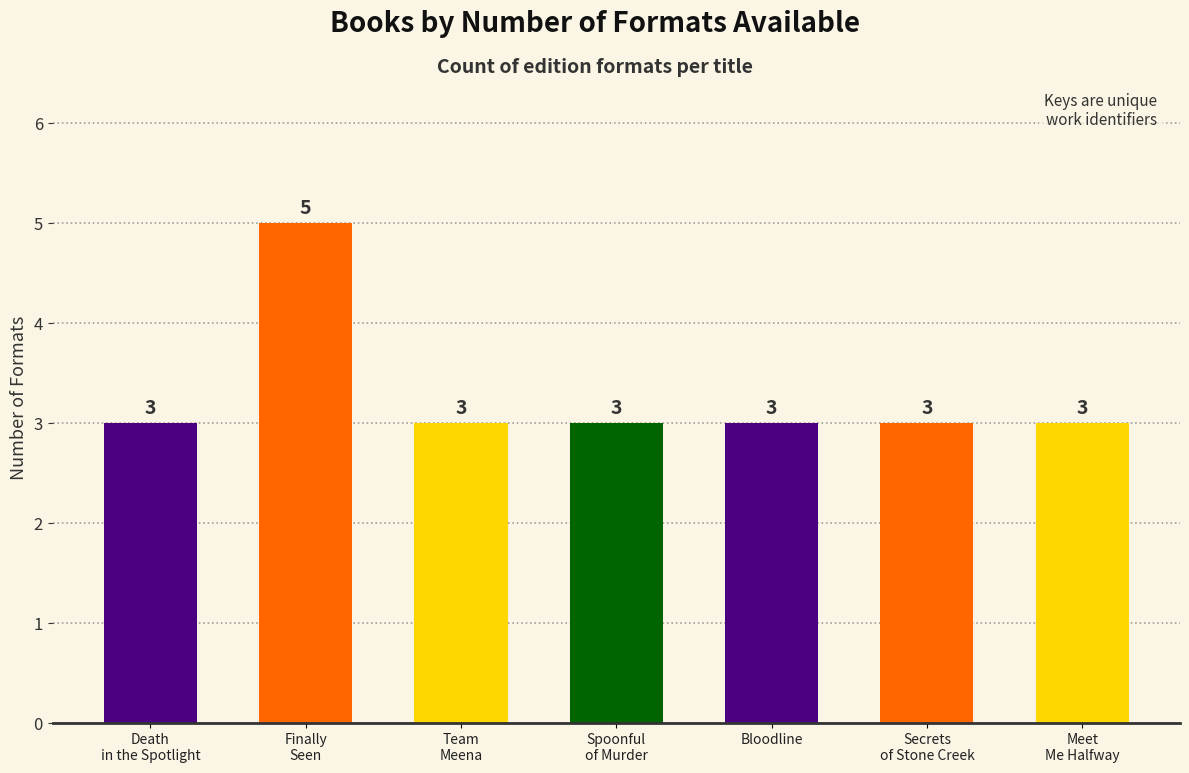

Count the values in the range 3 to 4.

6